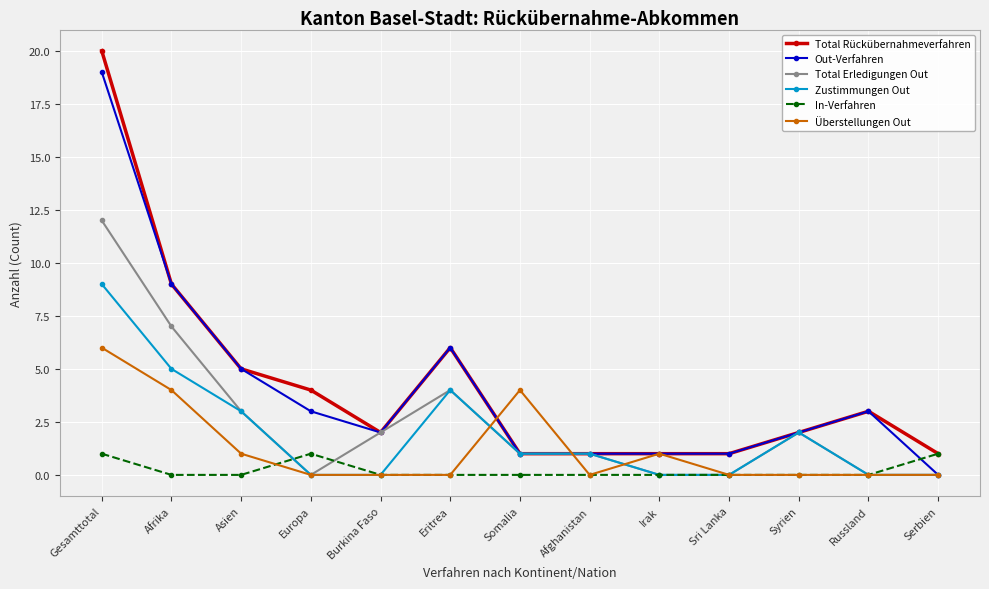

What is the approximate value of Total Rückübernahmeverfahren at Somalia?

1